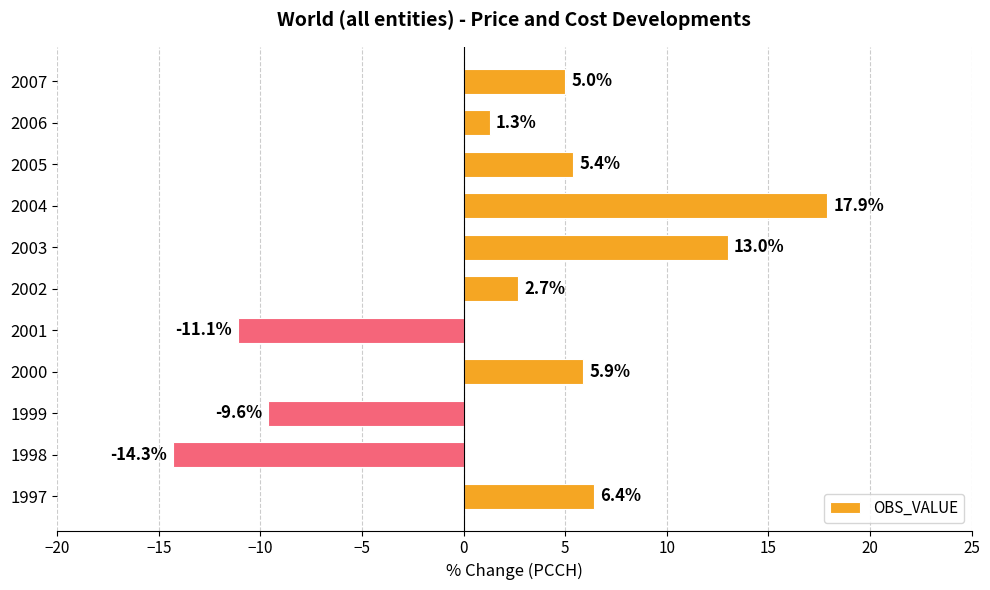

What is the change in value from 1997 to 2001?

-17.5